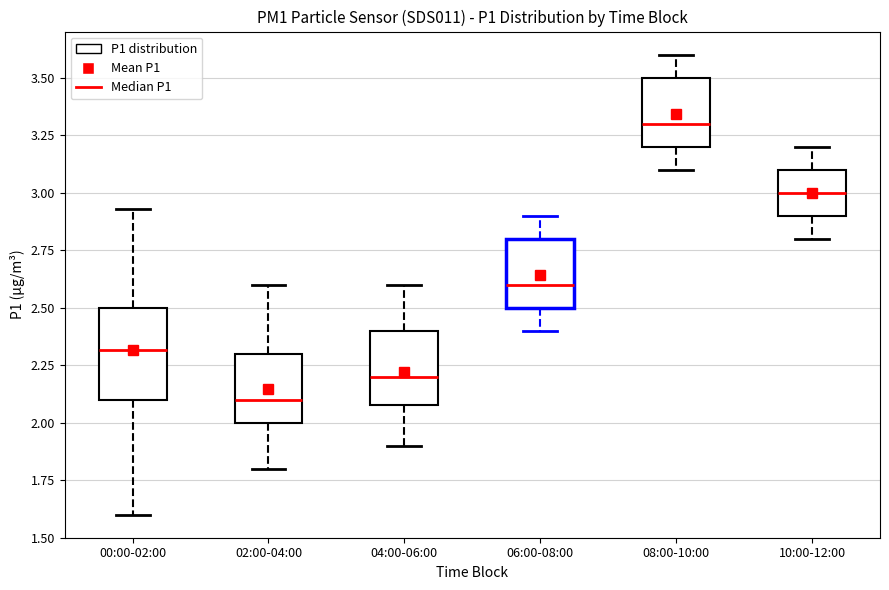

Where does the median line of the box for 04:00-06:00 sit on the y-axis? The values are not printed on the chart, so give them approximately, as read against the axis.

2.20